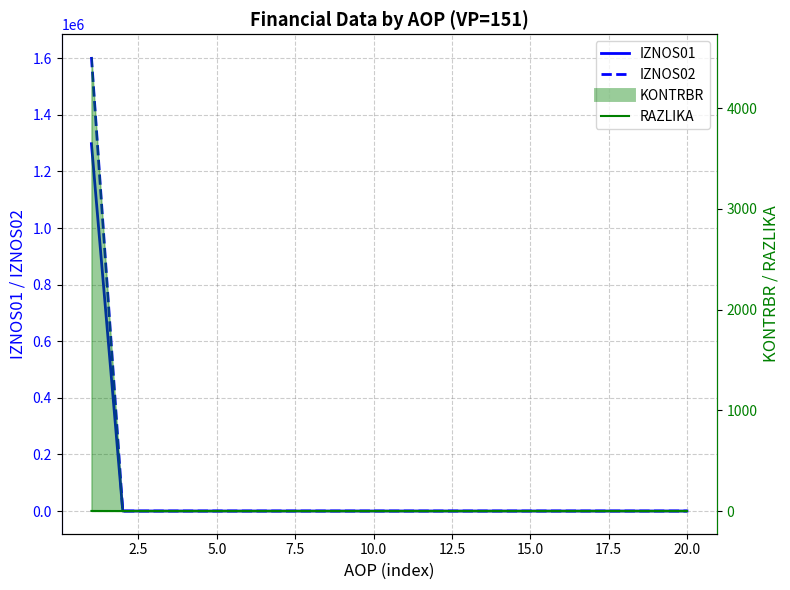

True or false: IZNOS02 and IZNOS01 intersect in this chart.

False